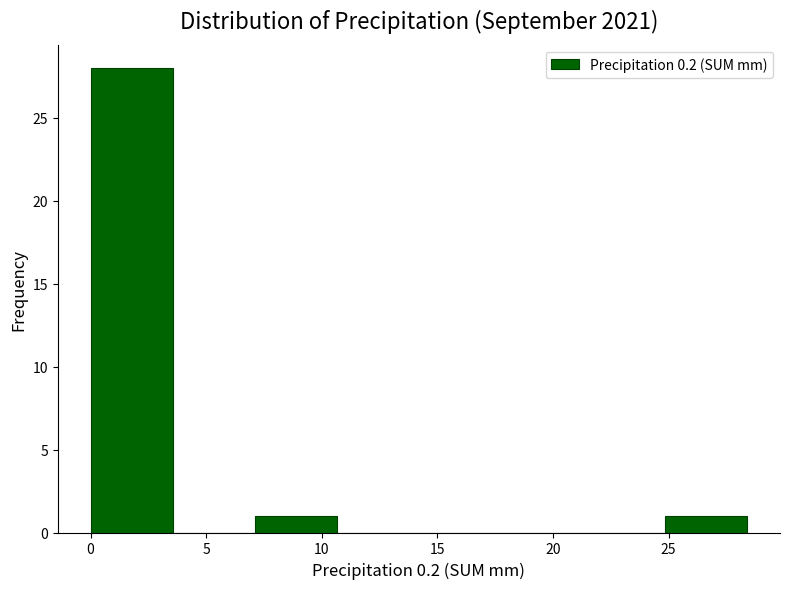

Reading left to right, list every bar in this chart as the range it spans on the x-axis followed by its height. Neither the bar edges nor the heights are printed on the chart, so give them approximately, as read against the axes.

0.00 to 3.55: 28
3.55 to 7.10: 0
7.10 to 10.65: 1
10.65 to 14.20: 0
14.20 to 17.75: 0
17.75 to 21.30: 0
21.30 to 24.85: 0
24.85 to 28.40: 1